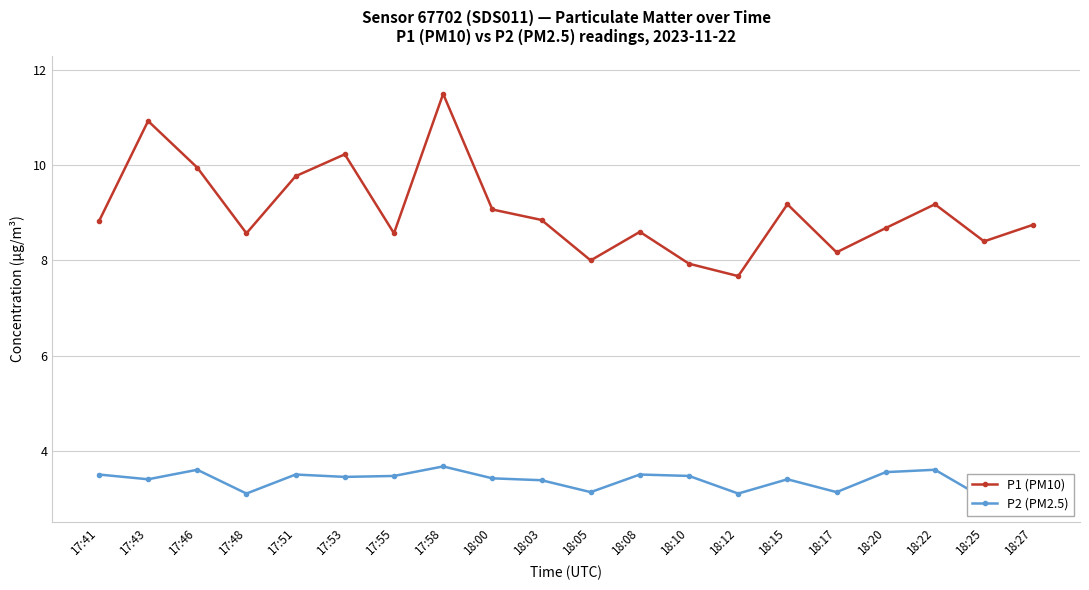

Reading left to right, extract all data points from this chart.

P1 (PM10): 8.8	10.9	9.9	8.6	9.8	10.2	8.6	11.5	9.1	8.8	8.0	8.6	7.9	7.7	9.2	8.2	8.7	9.2	8.4	8.8
P2 (PM2.5): 3.5	3.4	3.6	3.1	3.5	3.5	3.5	3.7	3.4	3.4	3.1	3.5	3.5	3.1	3.4	3.1	3.5	3.6	3.0	3.3